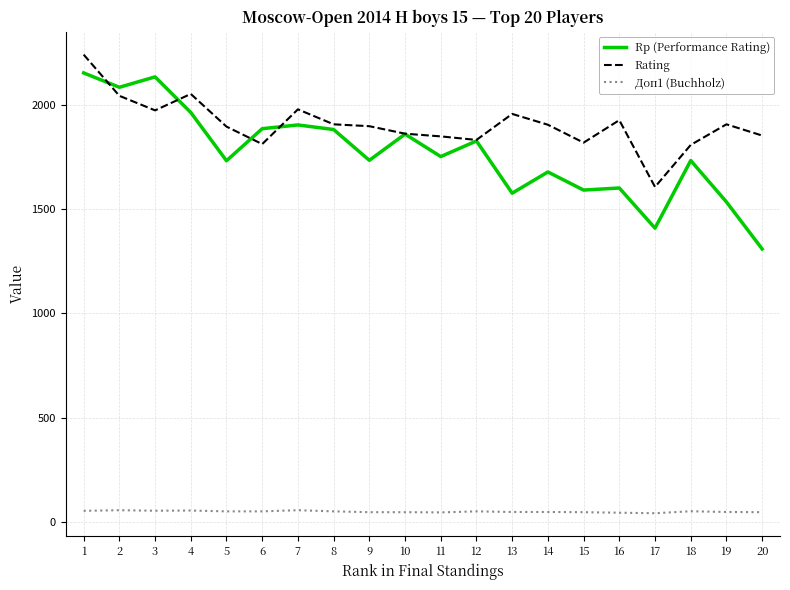

Which series has the widest spread of values?

Rp (Performance Rating)